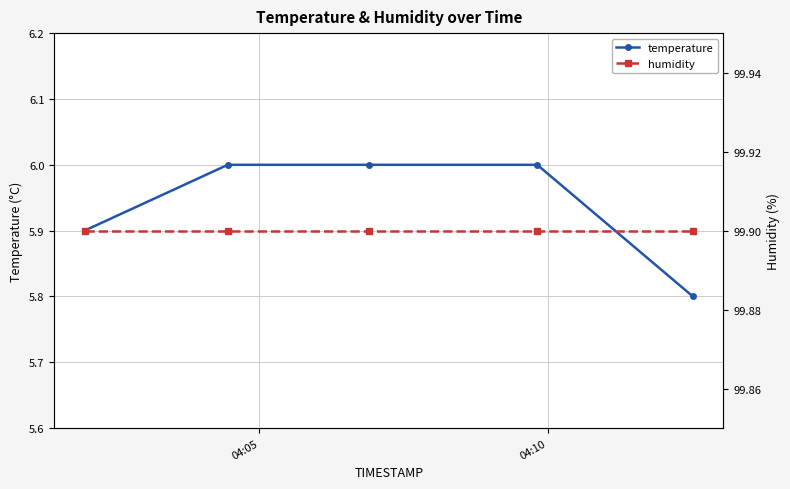

What is the value of the temperature point at the 3rd from the left?

6.0